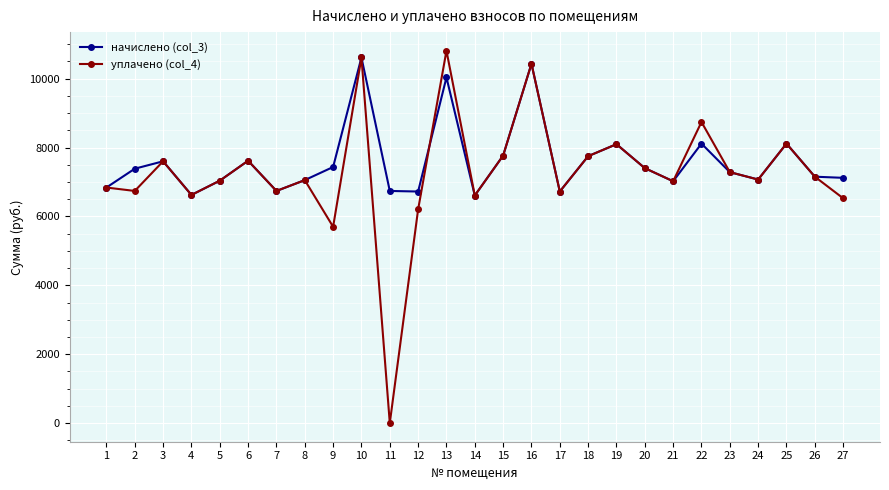

At which category does уплачено (col_4) reach its first local valley?

2